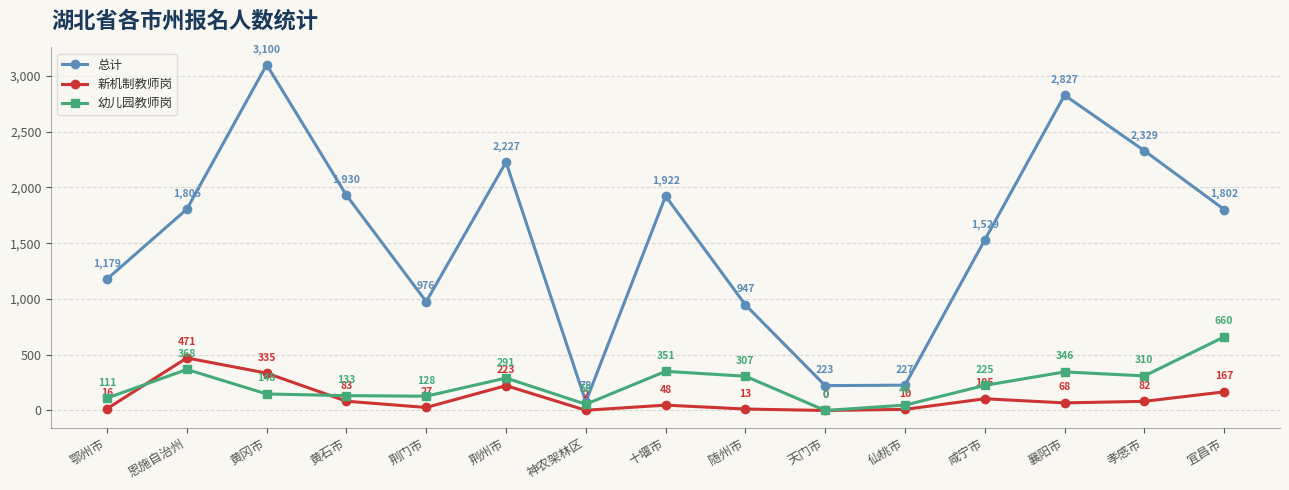

Which series has the widest spread of values?

总计